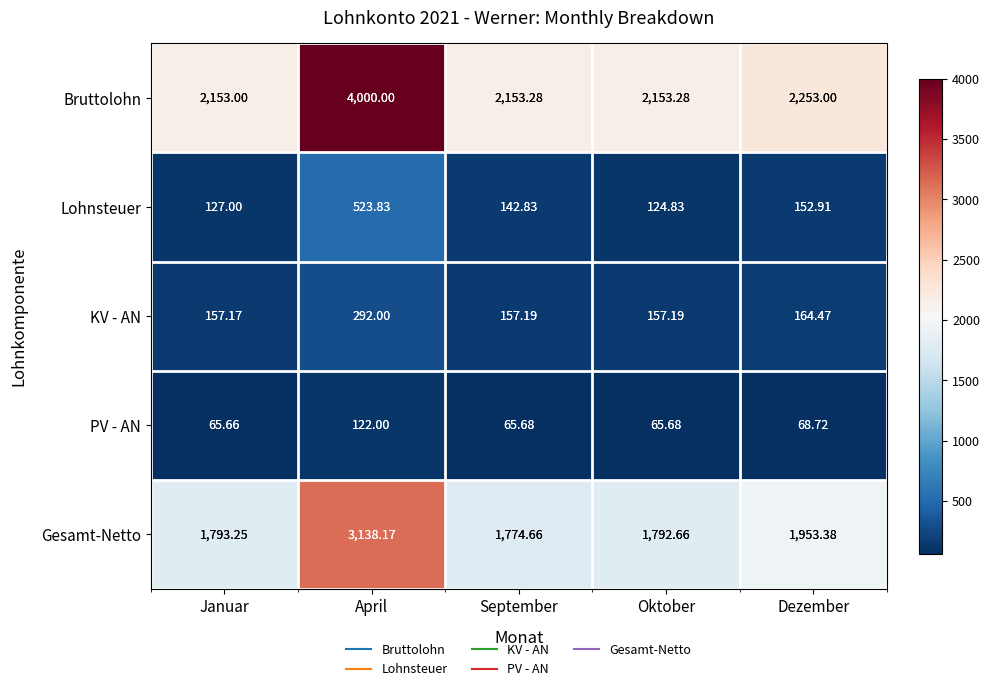

Is the value of Bruttolohn at Dezember greater than the value of Lohnsteuer at Dezember?

Yes